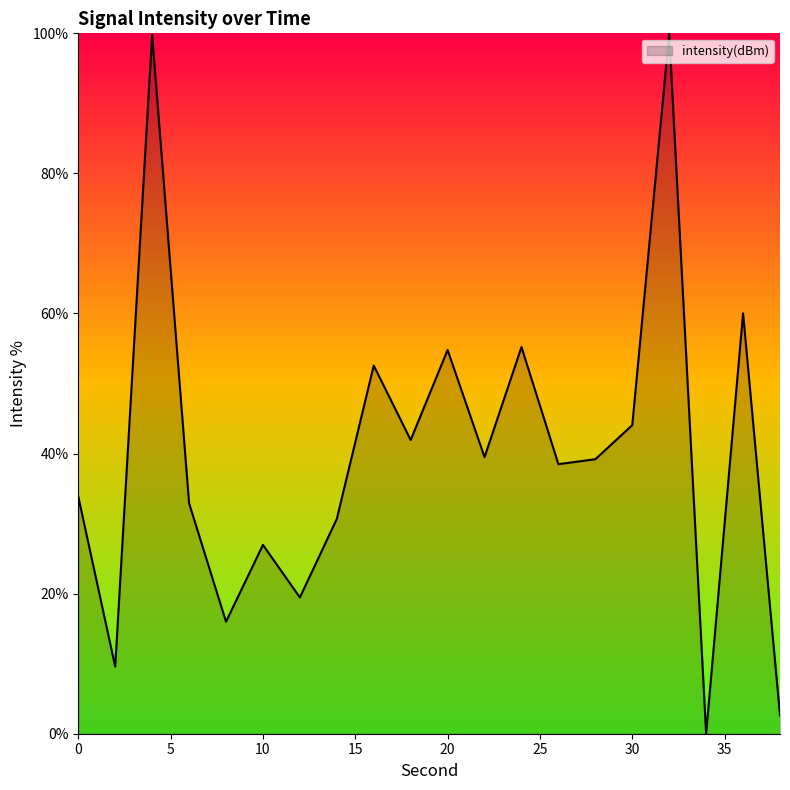

What is the greatest value displayed?

100.0